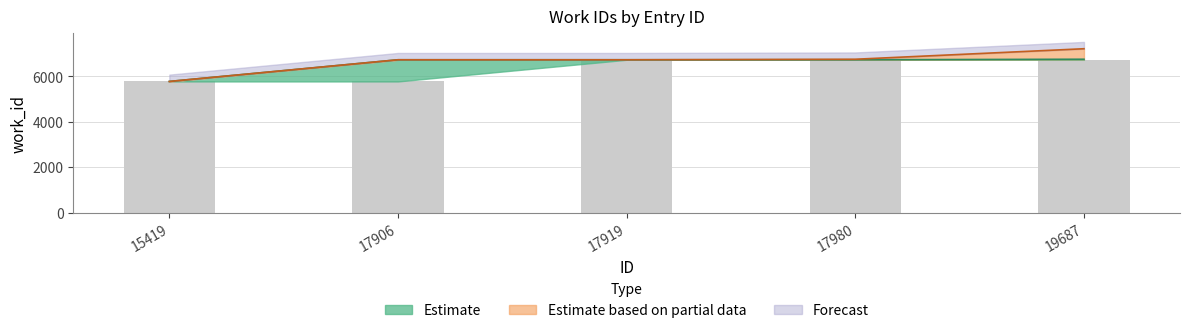

What is the value of the 5th bar from the left?

6729